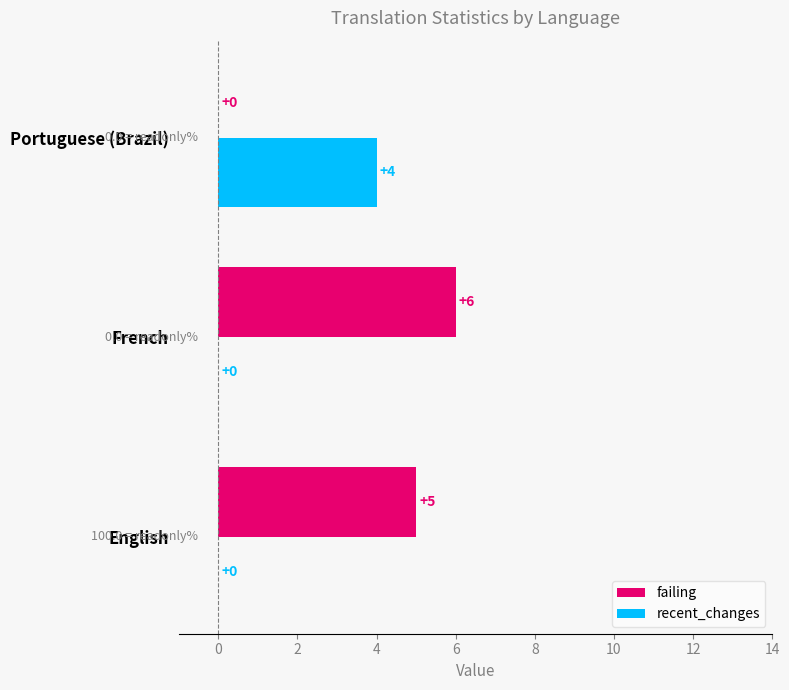

Which series changed the most between French and Portuguese (Brazil)?

failing